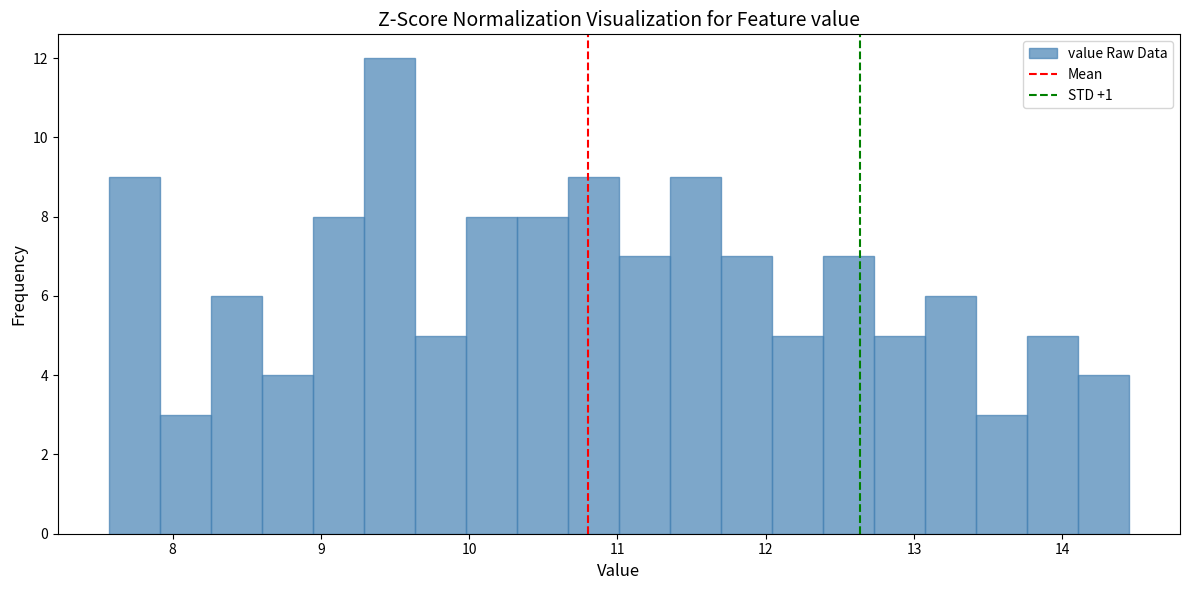

Read against the x-axis, roughly where is the centre of the tallest bar?

9.5